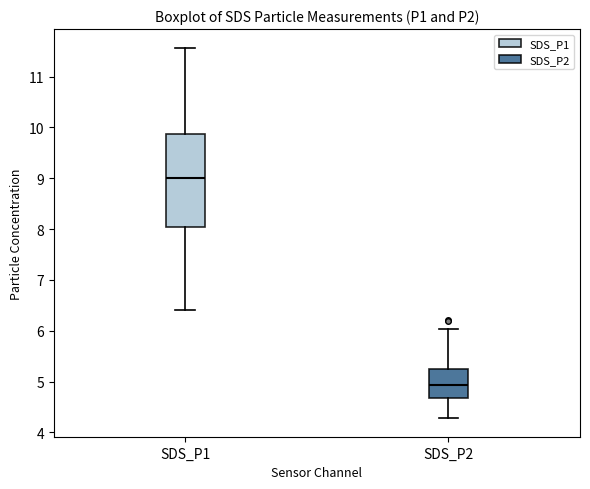

Reading left to right, transcribe this box plot: for each box, give where its median line is, the range the box spans, and where its two whiskers end, as read against the y-axis. The values are not printed on the chart, so give them approximately, as read against the axis.

SDS_P1: median 9.0, box 8.0 to 9.9, whiskers 6.4 to 11.6
SDS_P2: median 4.9, box 4.7 to 5.3, whiskers 4.3 to 6.0